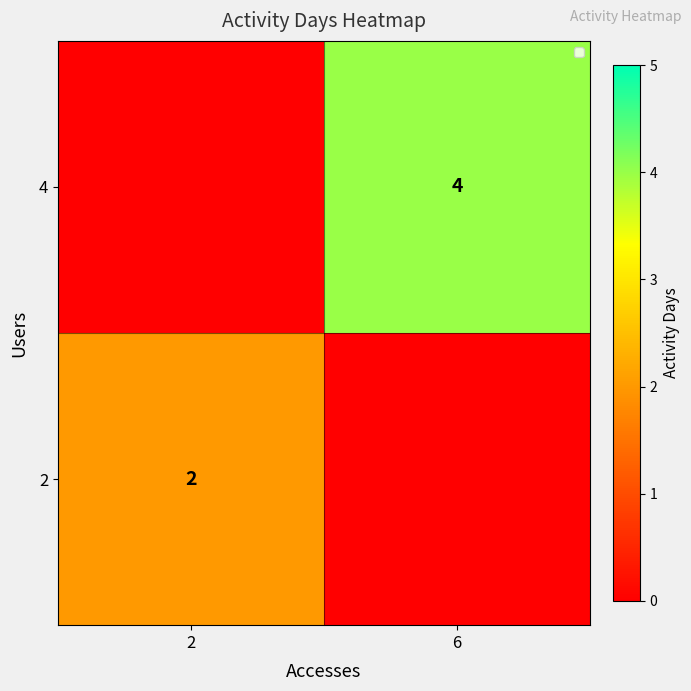

At how many categories does at least one series exceed 0?

2